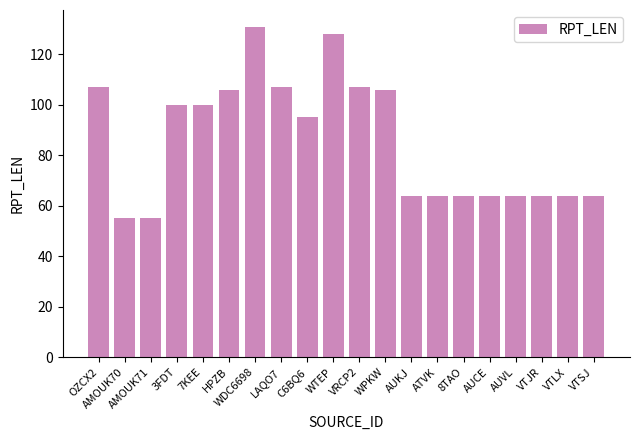

What is the smallest value displayed?

55